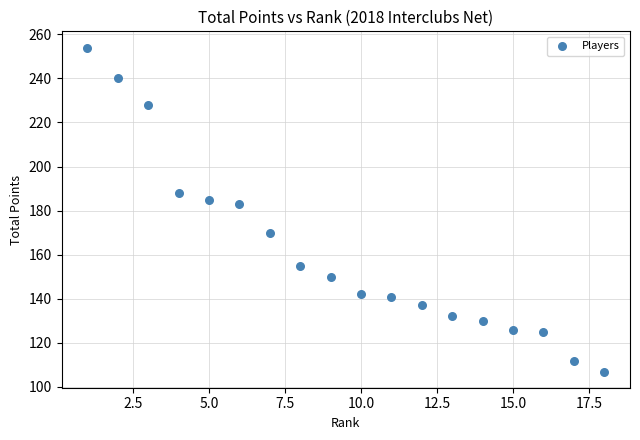

What is the range of X values (max minus min)?

17